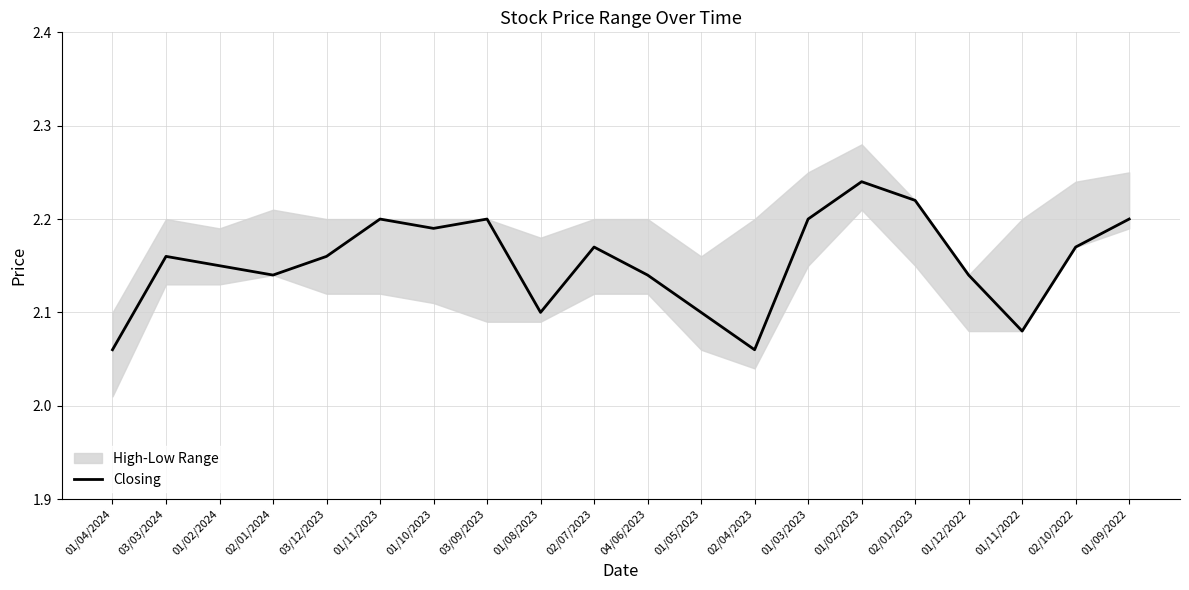

What position from the right is 01/10/2023?

14